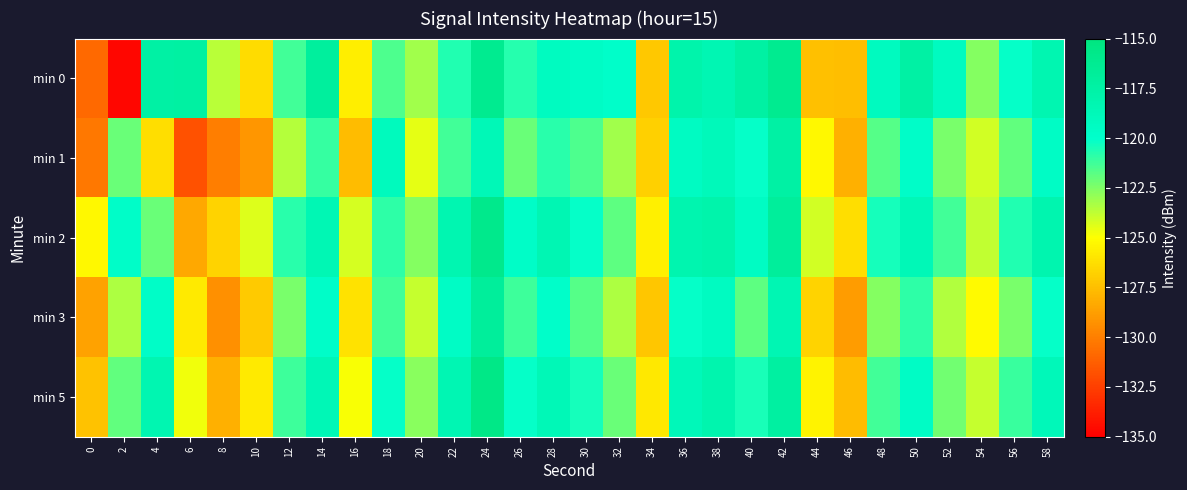

At which category is the sum across all series the highest?

24